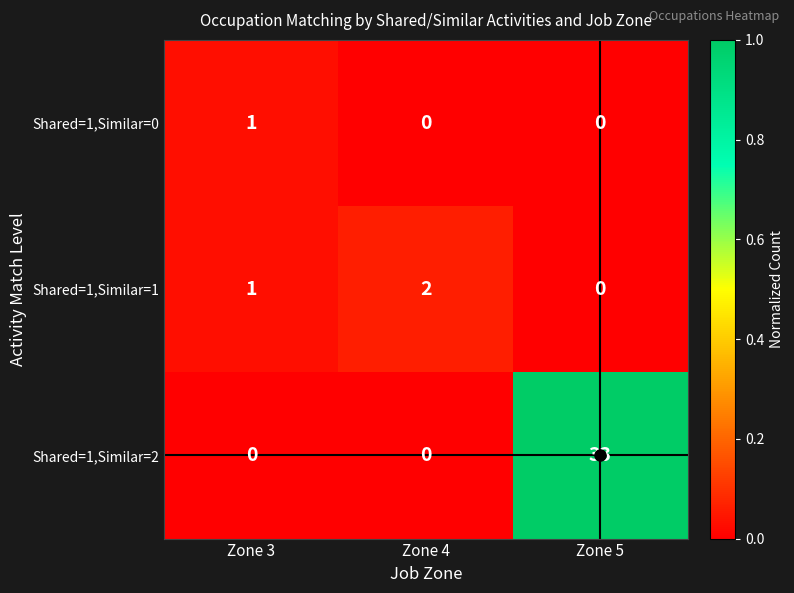

At which label does Shared=1,Similar=0 reach its peak?

Zone 3